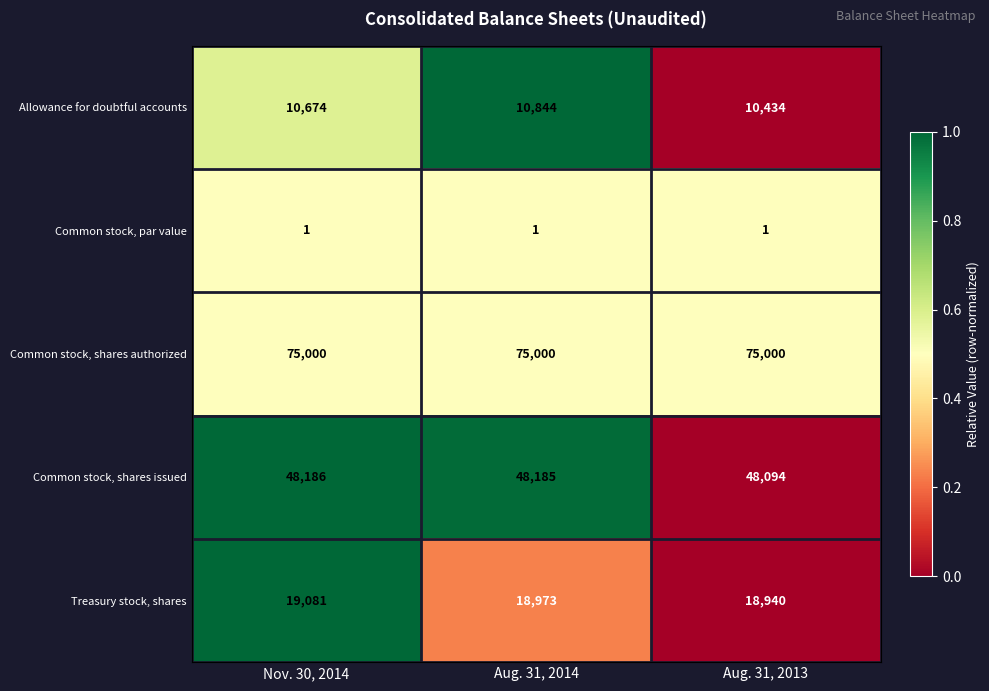

What is the highest value of the Allowance for doubtful accounts series?

10844